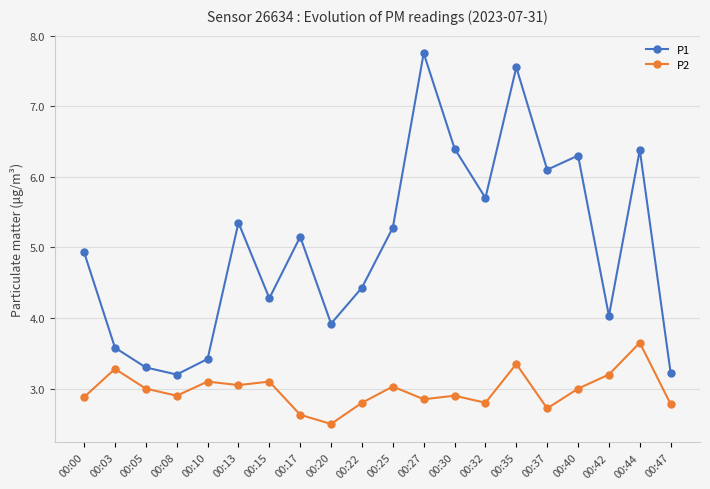

Does the chart display data point markers on the line(s)?

Yes